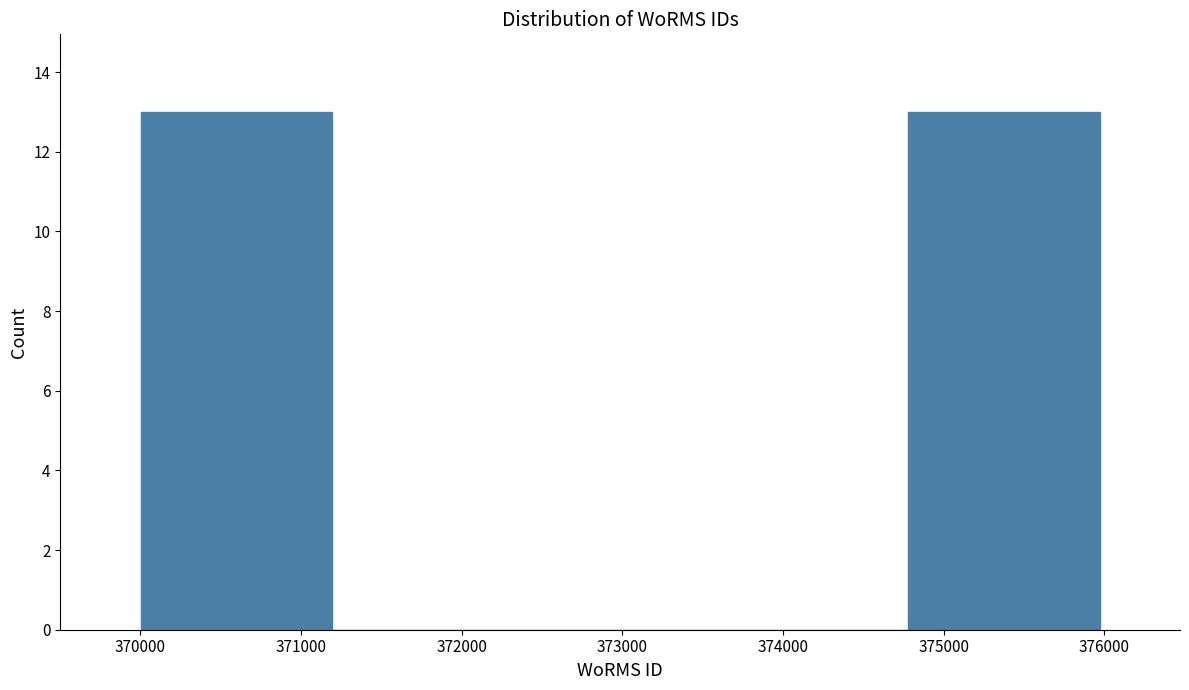

Reading left to right, transcribe this chart: for each bar, give the range it covers on the x-axis and its height. Neither the bar edges nor the heights are printed on the chart, so give them approximately, as read against the axes.

370000 to 371200: 13
371200 to 372400: 0
372400 to 373600: 0
373600 to 374800: 0
374800 to 376000: 13